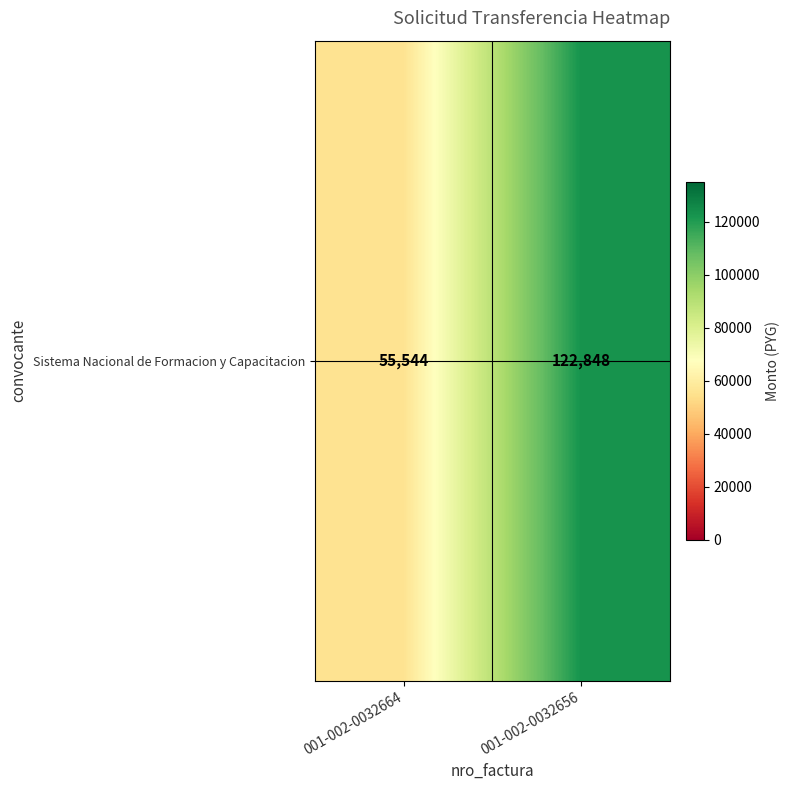

List the labels in order of value, smallest first.

001-002-0032664, 001-002-0032656